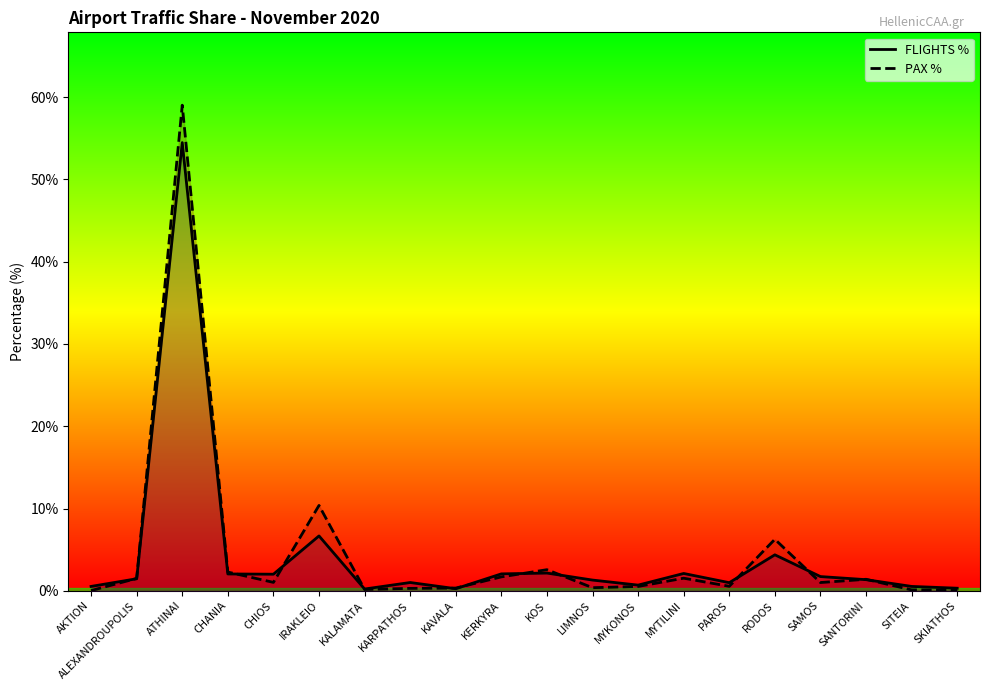

How many interior local peaks does the PAX % series have?

6